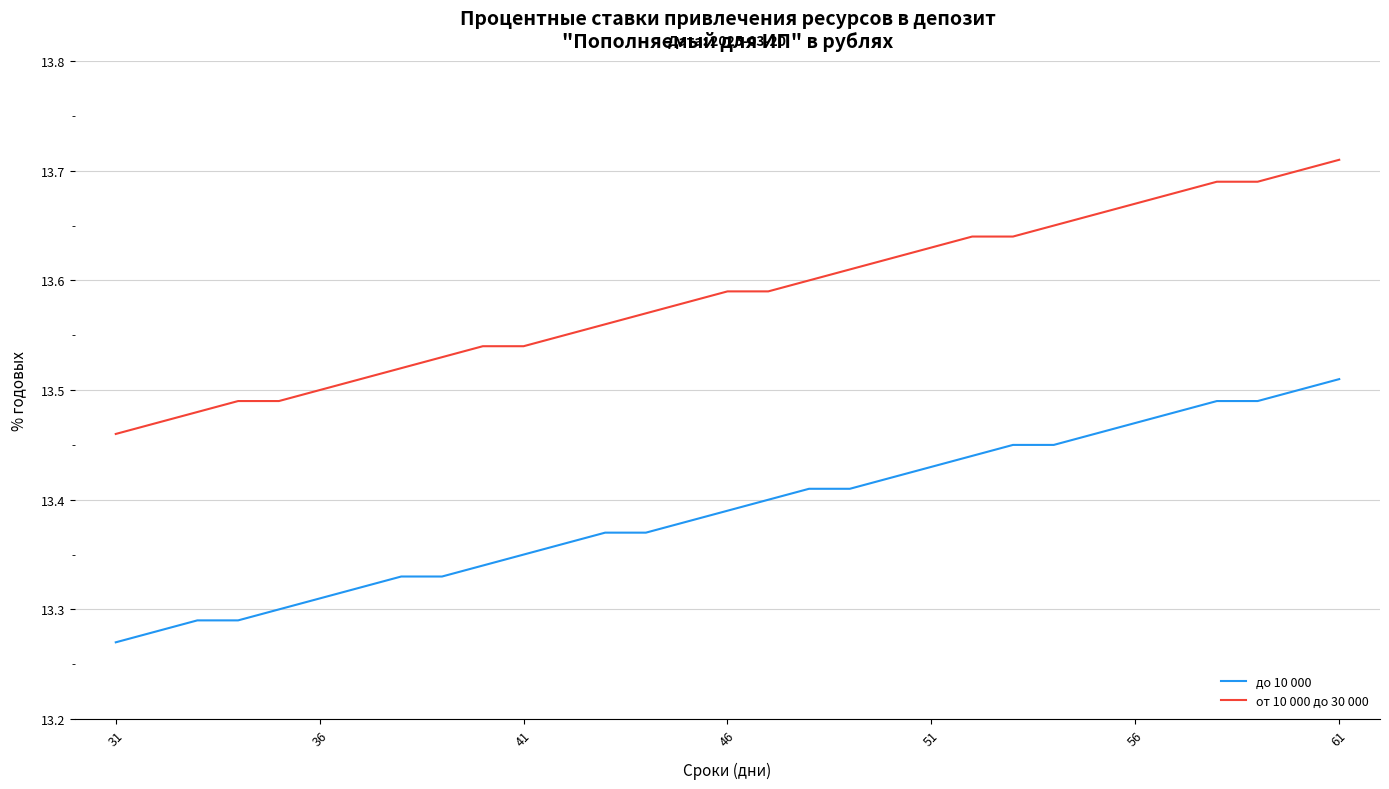

True or false: от 10 000 до 30 000 and до 10 000 cross at least once.

False